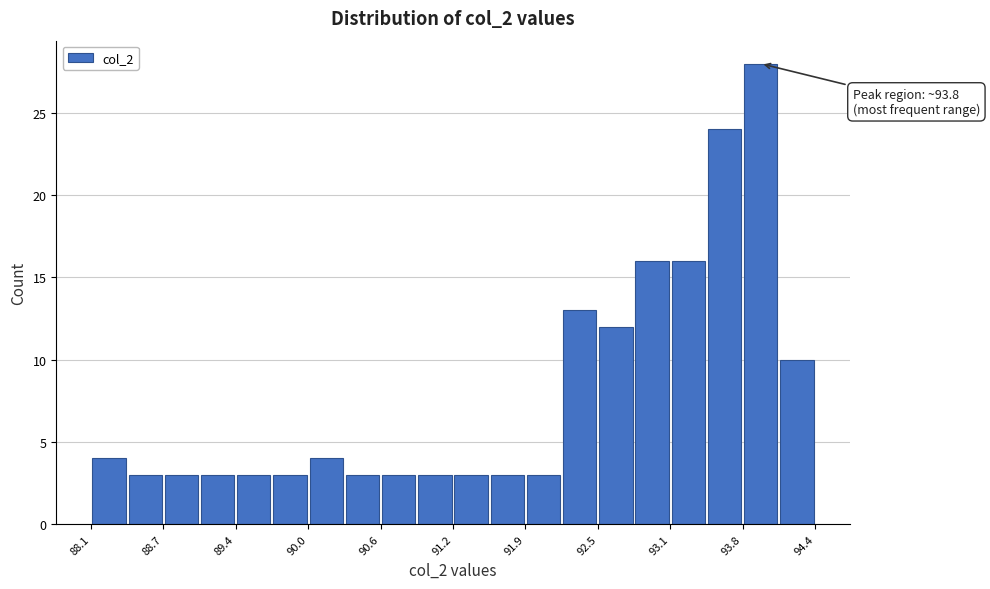

Around what value on the x-axis is the tallest bar? Give the approximate position of its centre, as read against the axis.

93.9